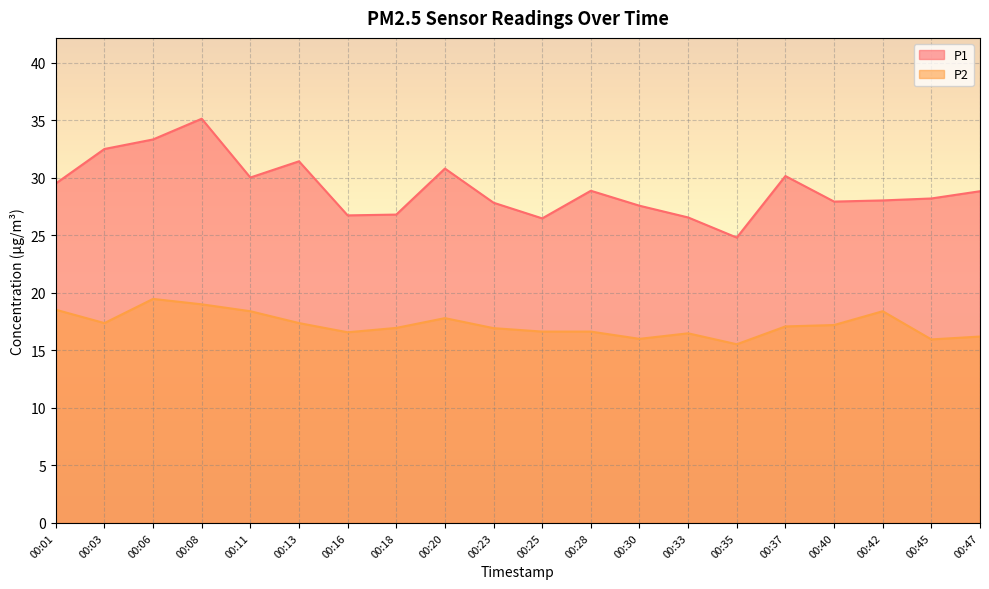

How many lines are shown in the chart?

2